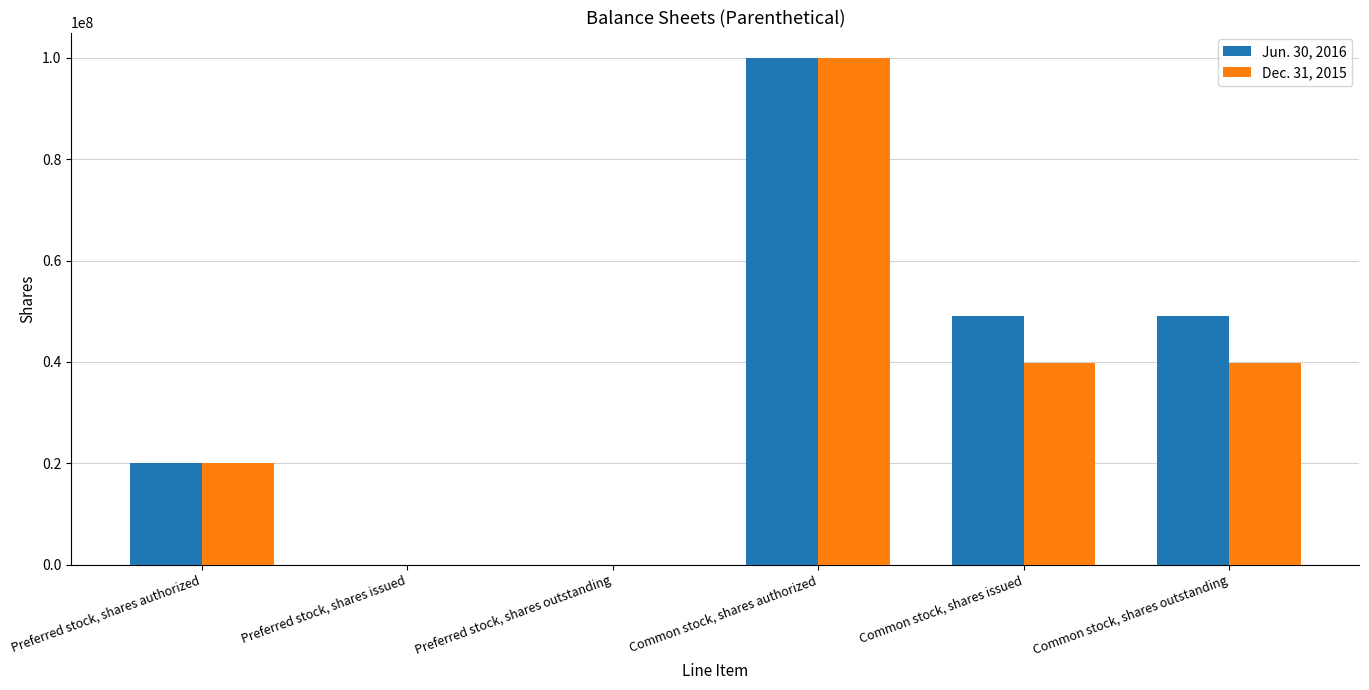

What is the average value of the Dec. 31, 2015 series?

33286180